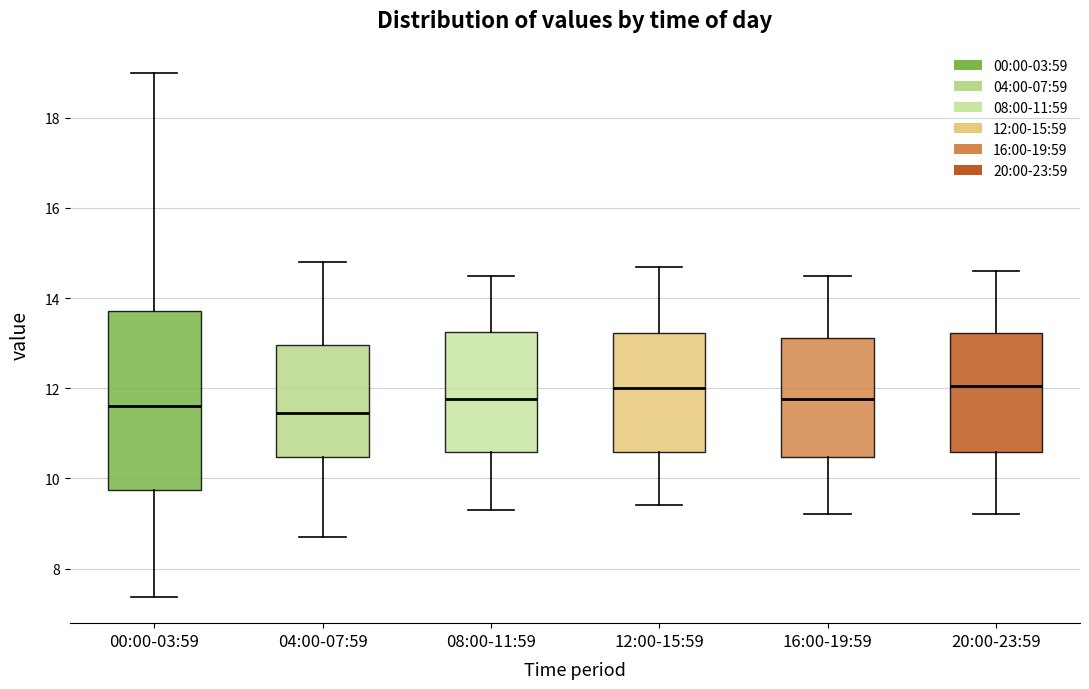

Which box is the tallest, from its lower edge to its upper edge?

00:00-03:59